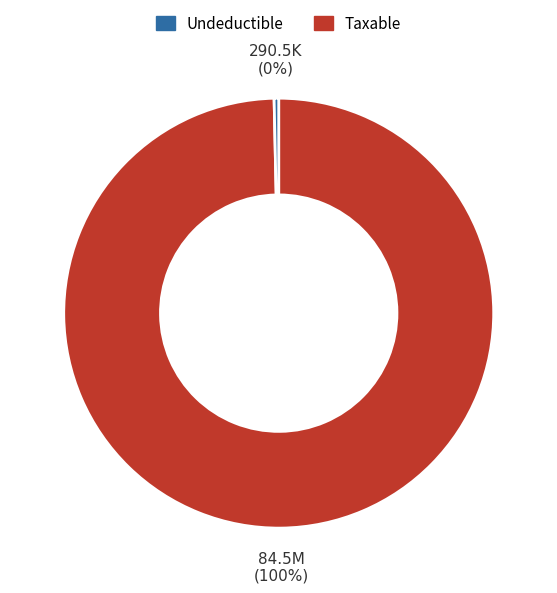

To the nearest percent, what is the average slice percentage?

50%